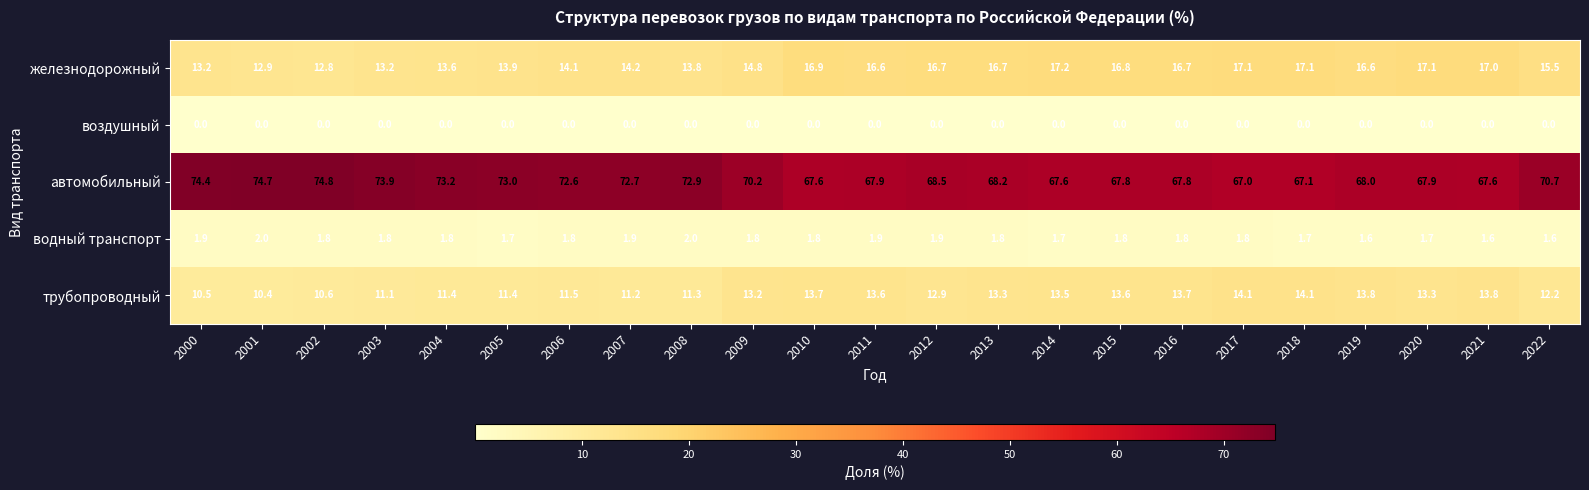

What is the difference between the highest and lowest values at 2015?

67.8